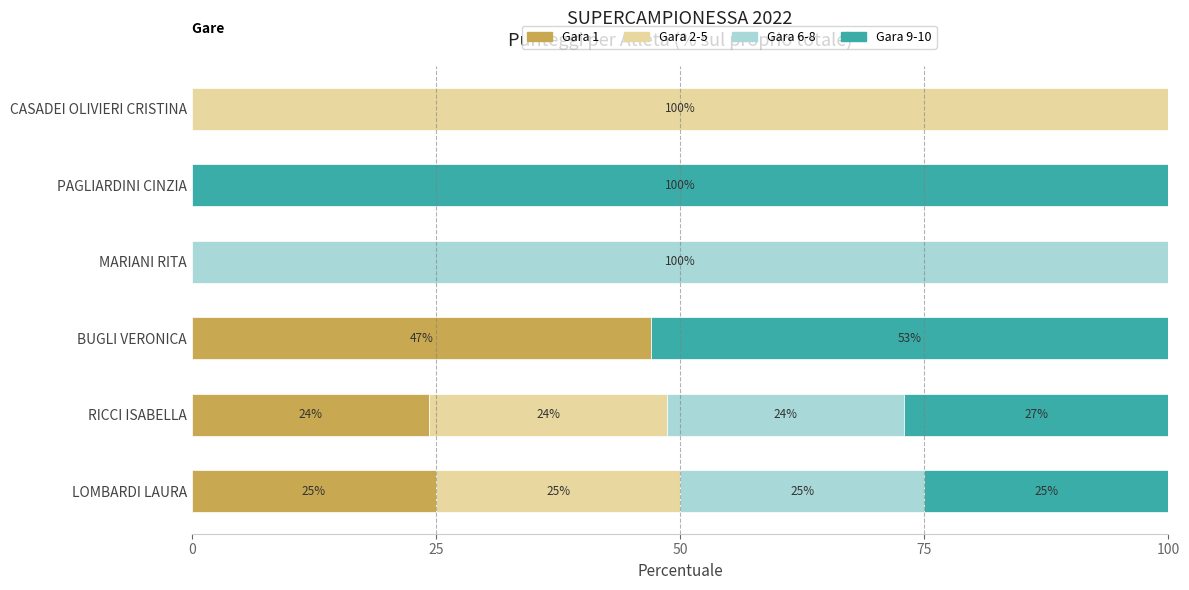

Is it true that Gara 1 equals 24.3 at RICCI ISABELLA?

True